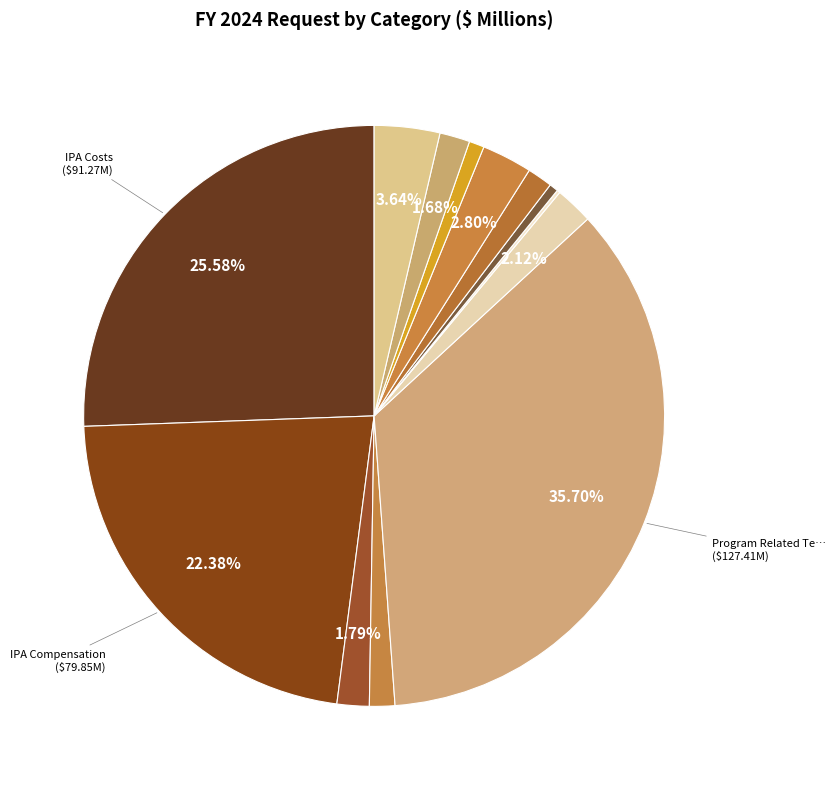

What is the smallest slice in the pie chart?

Major Facilities Admin